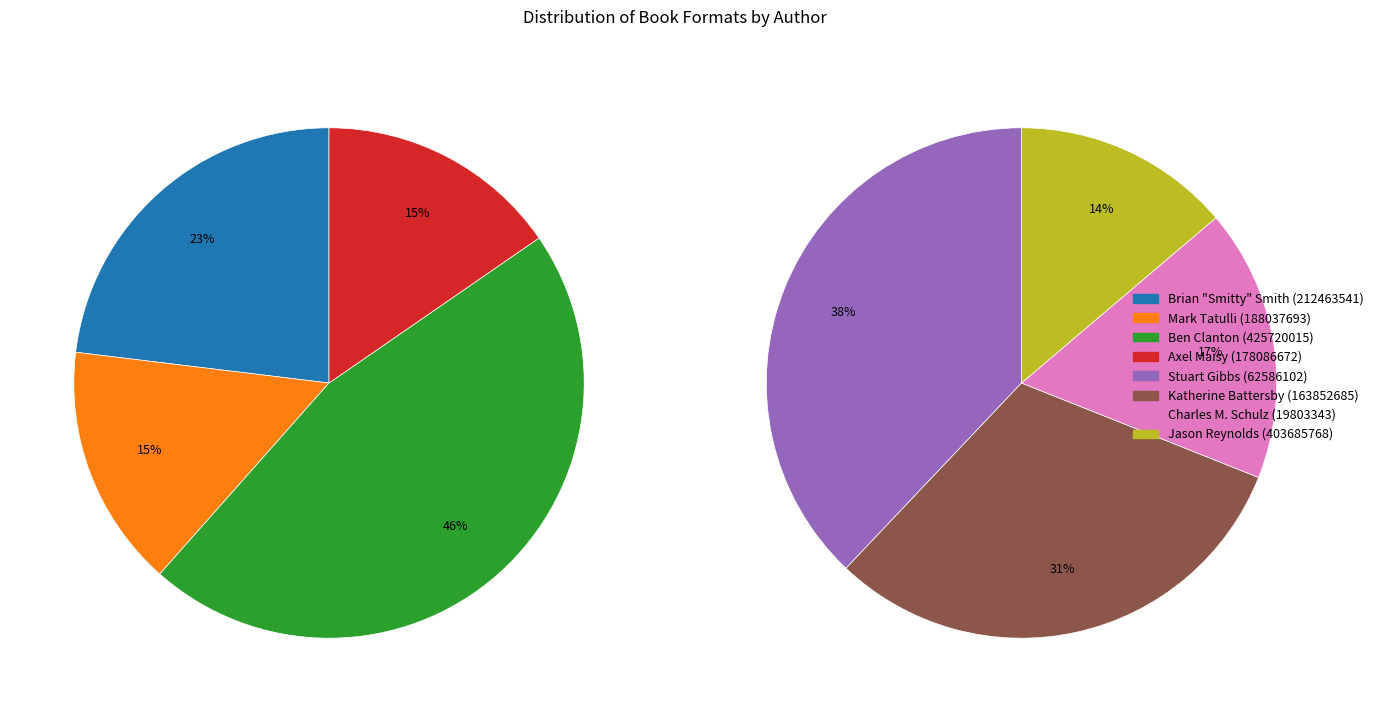

Does any single category account for the majority?

No